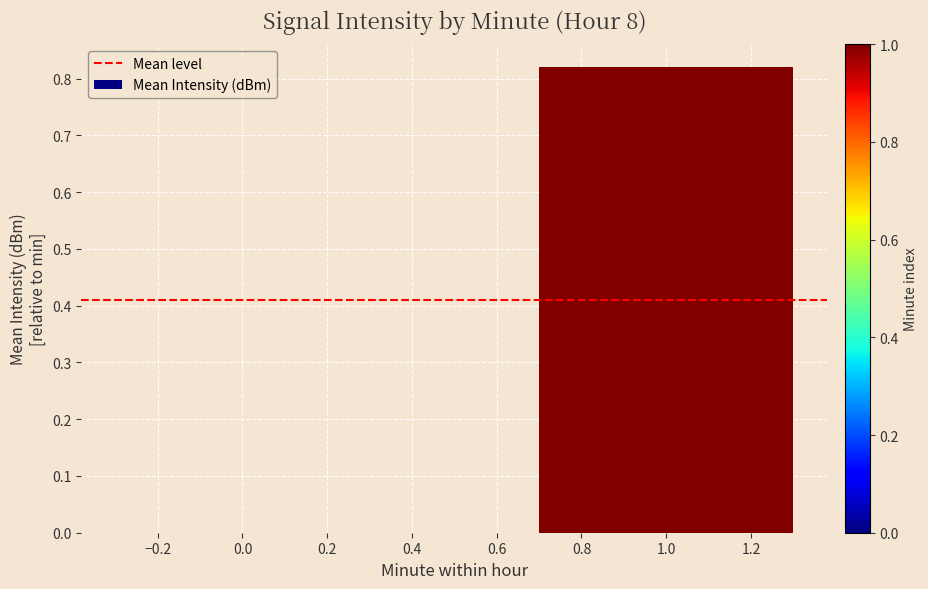

At which category does the chart reach its peak across all series?

1.0